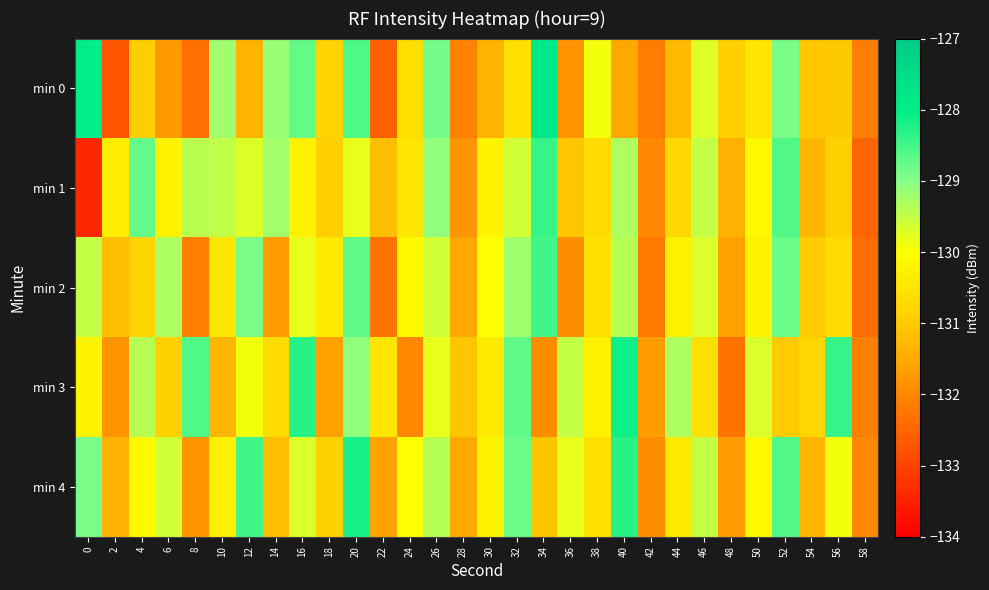

What is the total value across all series at 54?

-655.5